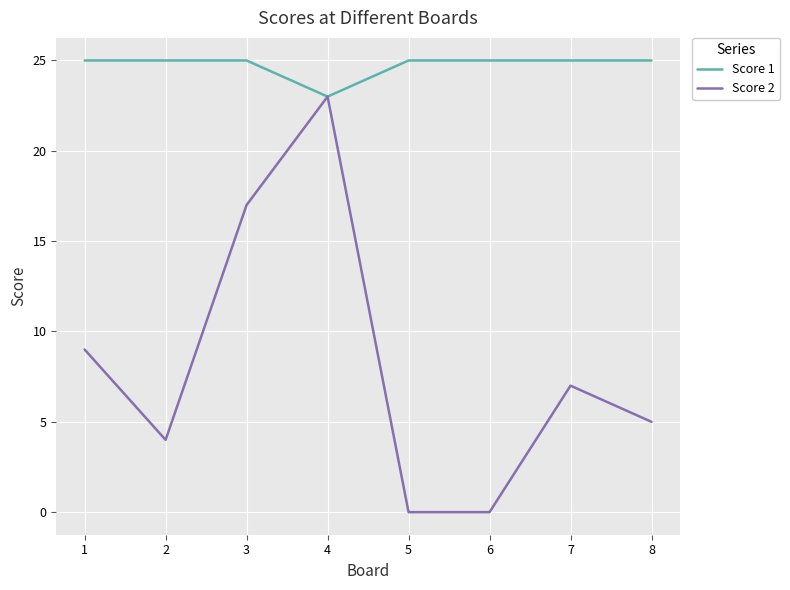

Reading left to right, list all the values displayed in this chart.

Score 1: 1=25	2=25	3=25	4=23	5=25	6=25	7=25	8=25
Score 2: 1=9	2=4	3=17	4=23	5=0	6=0	7=7	8=5